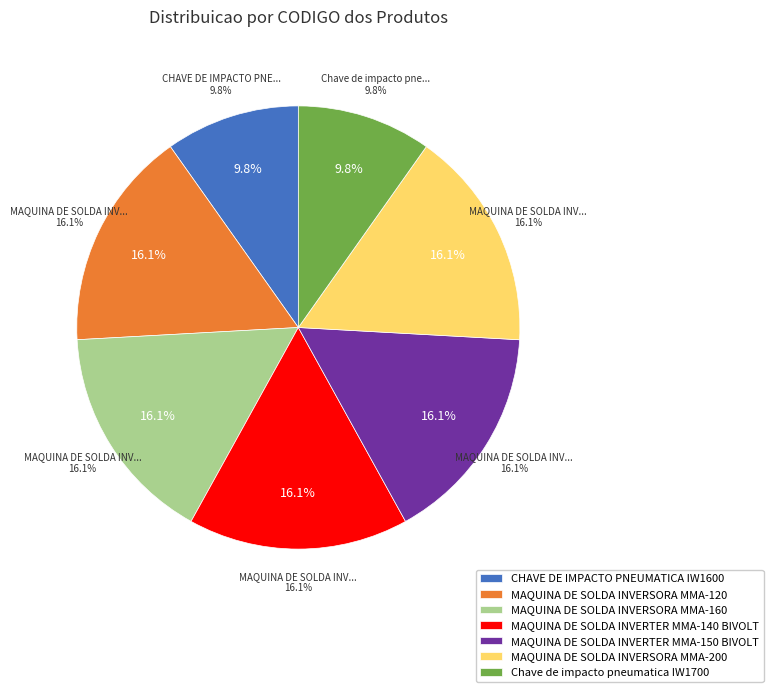

The MAQUINA DE SOLDA INVERSORA MMA-200 slice represents 1% of the pie. True or false?

False